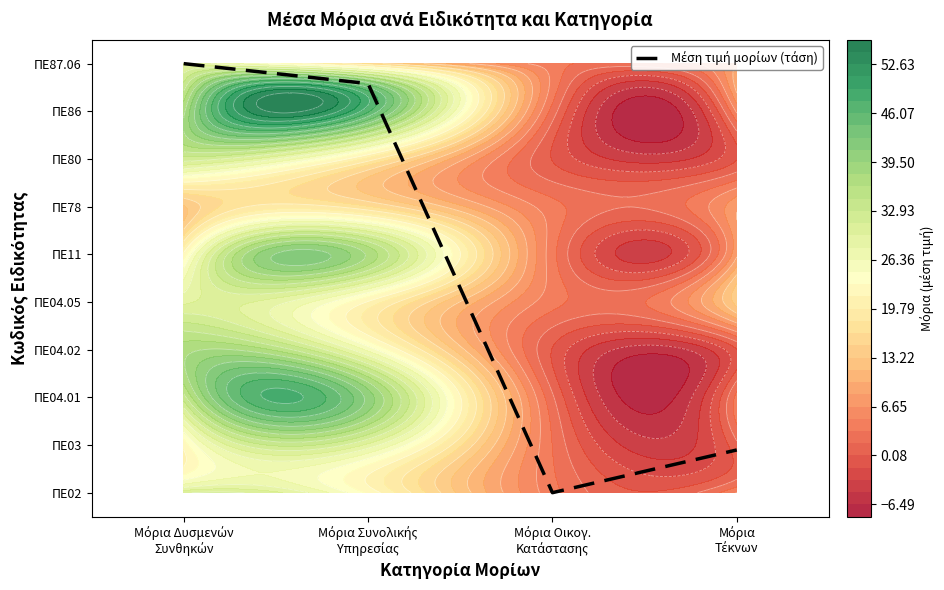

What is the approximate value at Μόρια Δυσμενών
Συνθηκών?

9.0